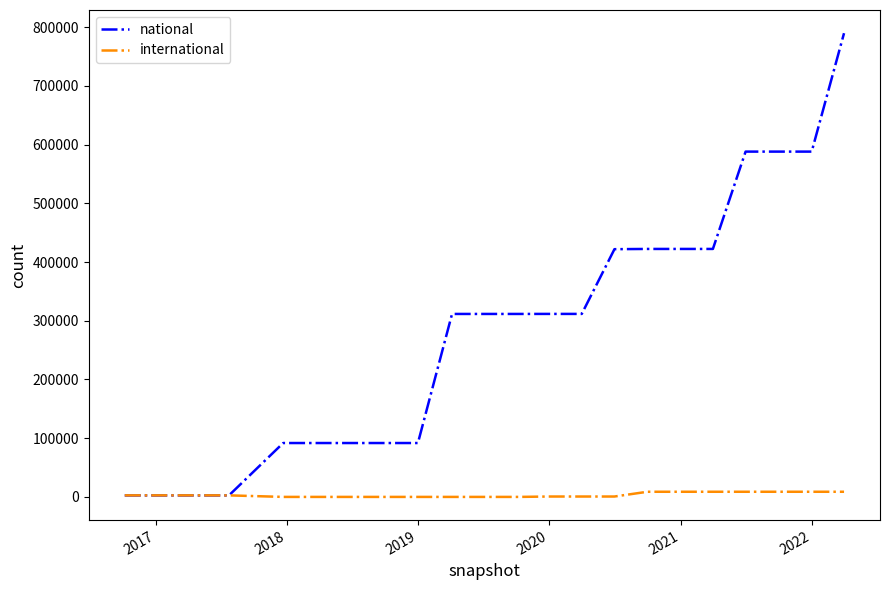

What is the average value of the international series?

3360